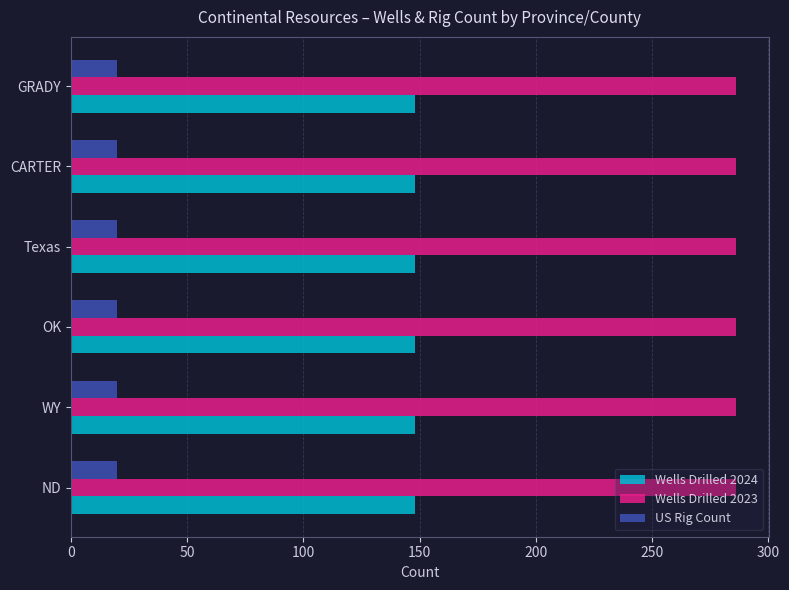

True or false: Wells Drilled 2024 has a value of 148 at CARTER.

True